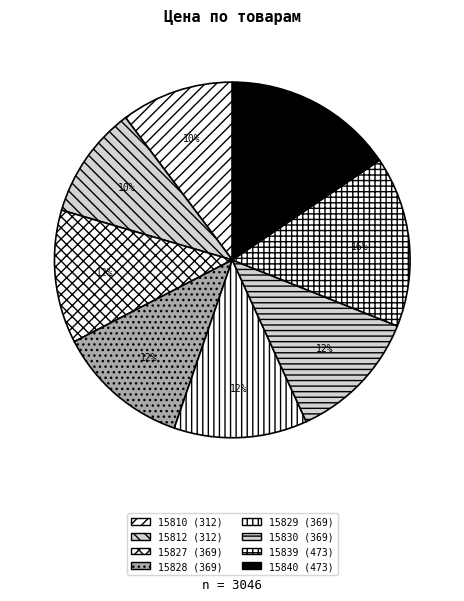

Count the number of slices in the pie.

8